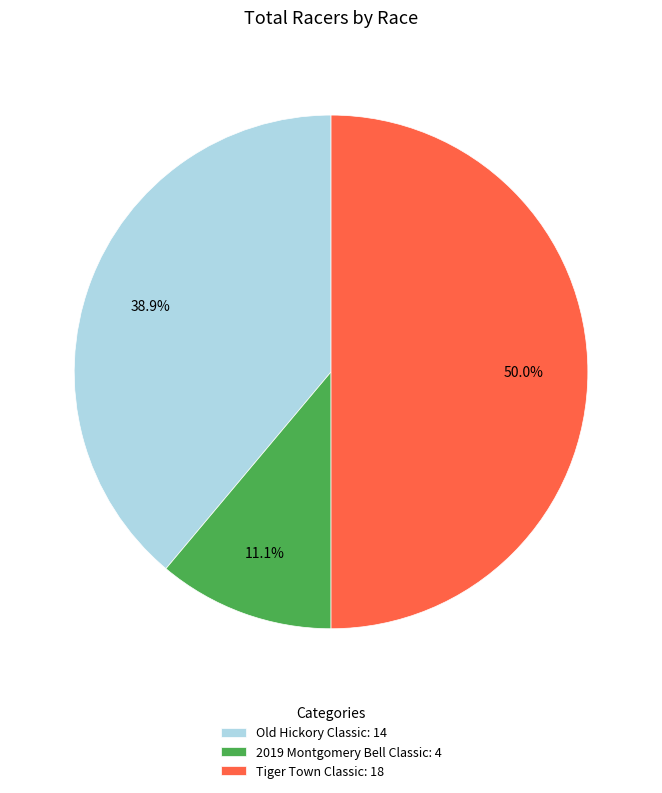

Rank the categories by value from highest to lowest.

Tiger Town Classic, Old Hickory Classic, 2019 Montgomery Bell Classic